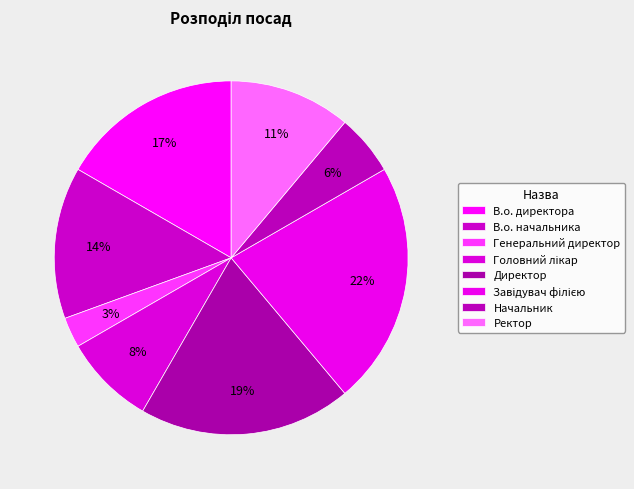

Count the number of slices in the pie.

8